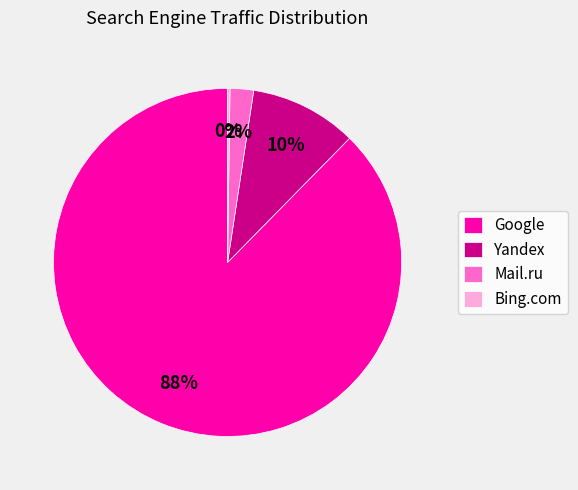

To the nearest percent, what percentage of the pie is Mail.ru?

2%